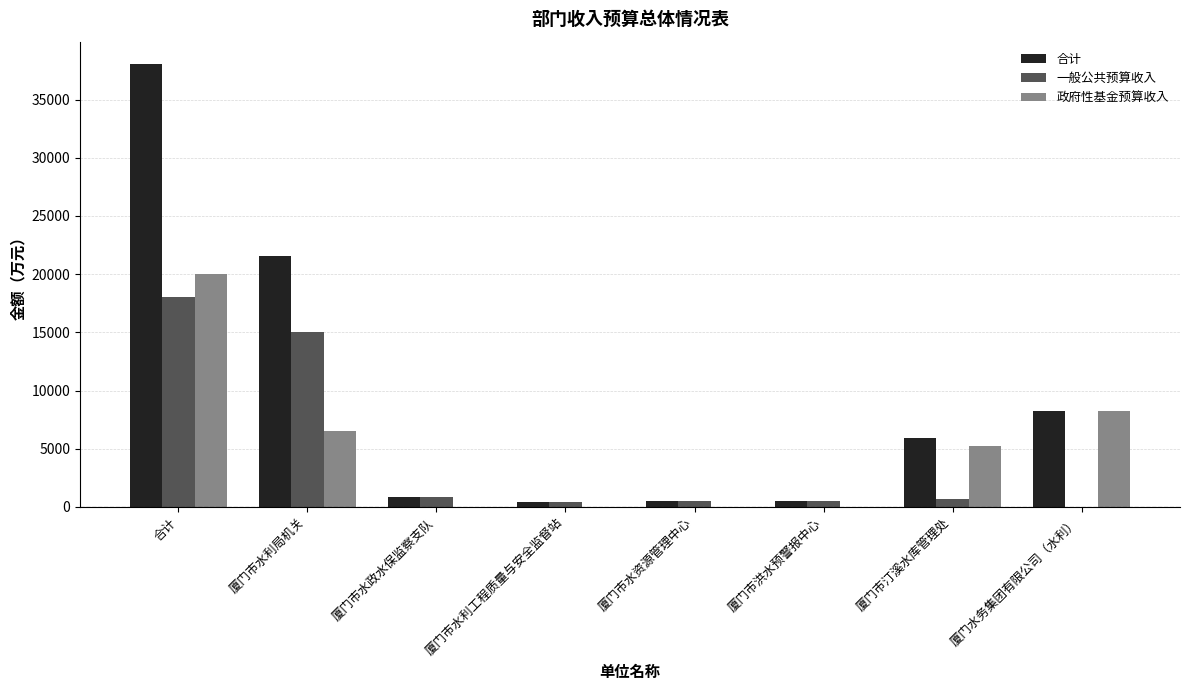

Which series has the widest spread of values?

合计